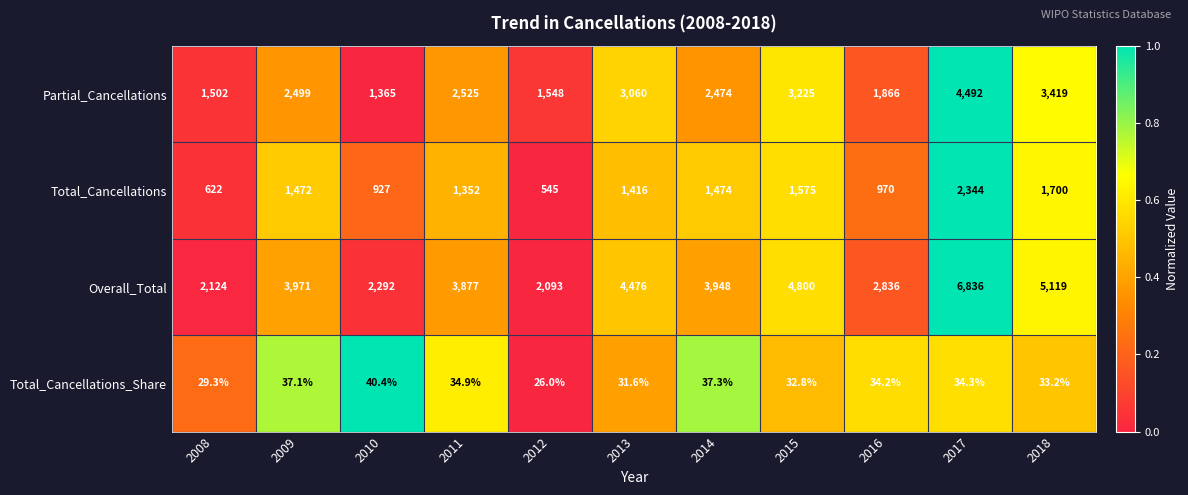

Rank the series by their maximum value, from lowest to highest.

Total_Cancellations_Share, Total_Cancellations, Partial_Cancellations, Overall_Total